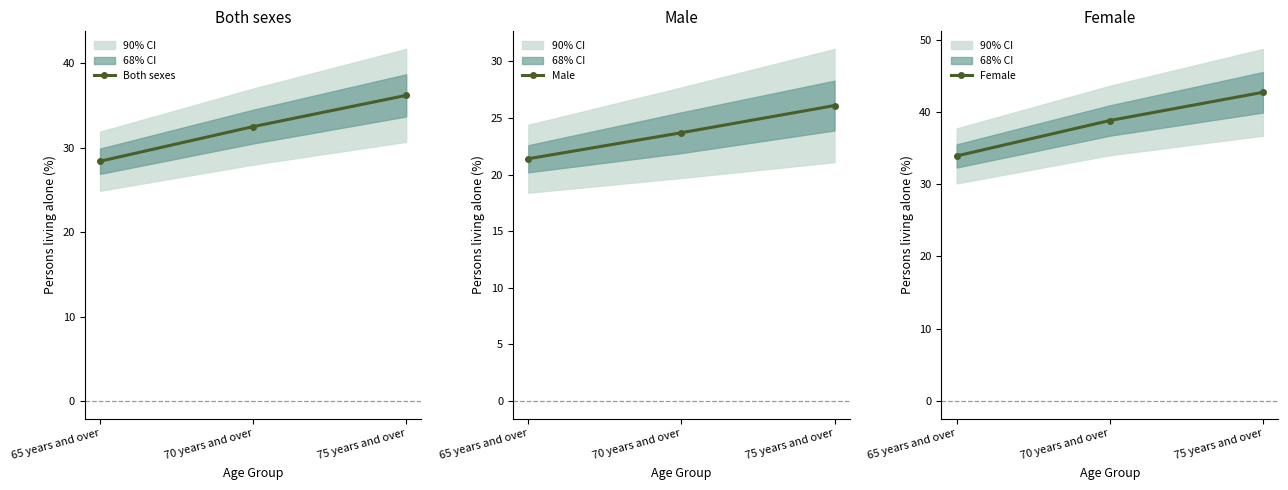

At which label is Male closest to 23?

70 years and over